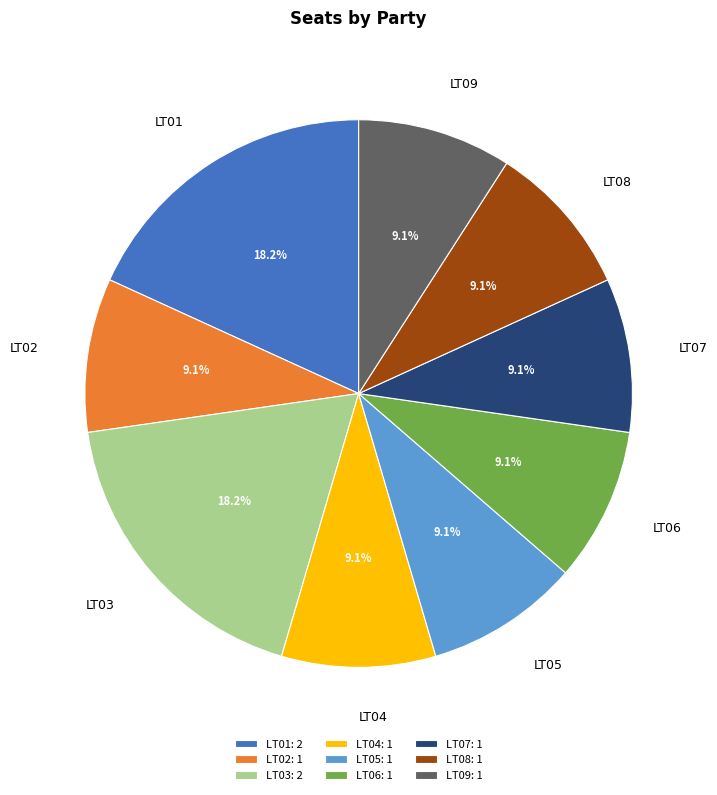

How many segments does this pie chart have?

9